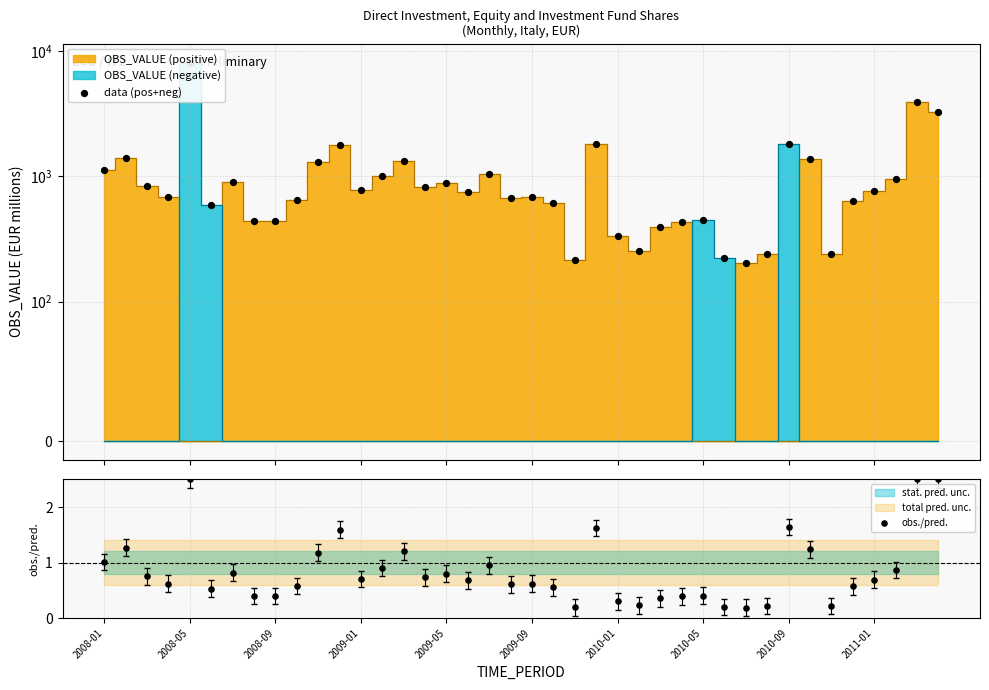

Which series has the widest spread of Y values?

data (pos+neg)